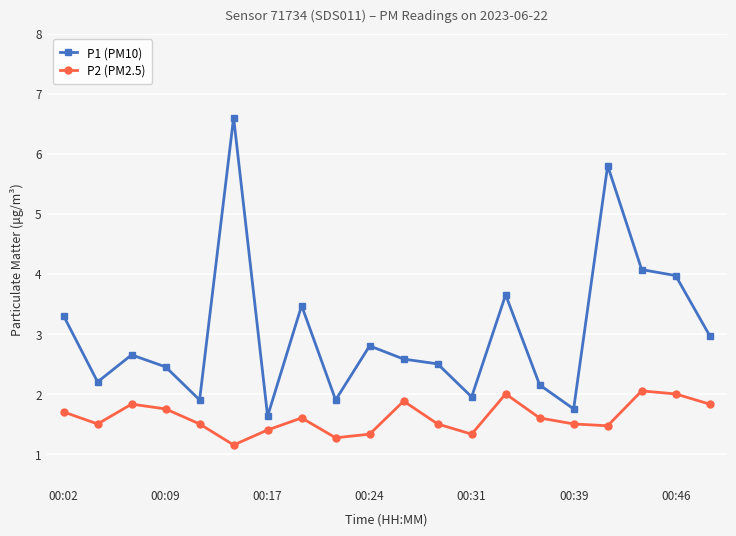

How many series are shown in this chart?

2